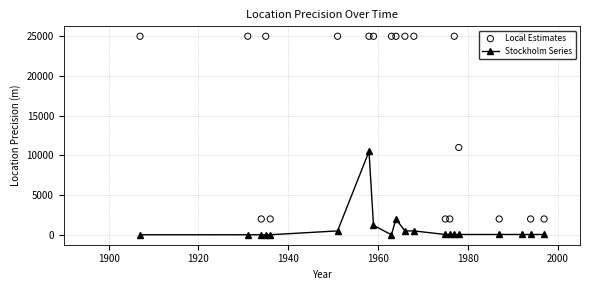

Which series has the largest total across all categories?

Local Estimates